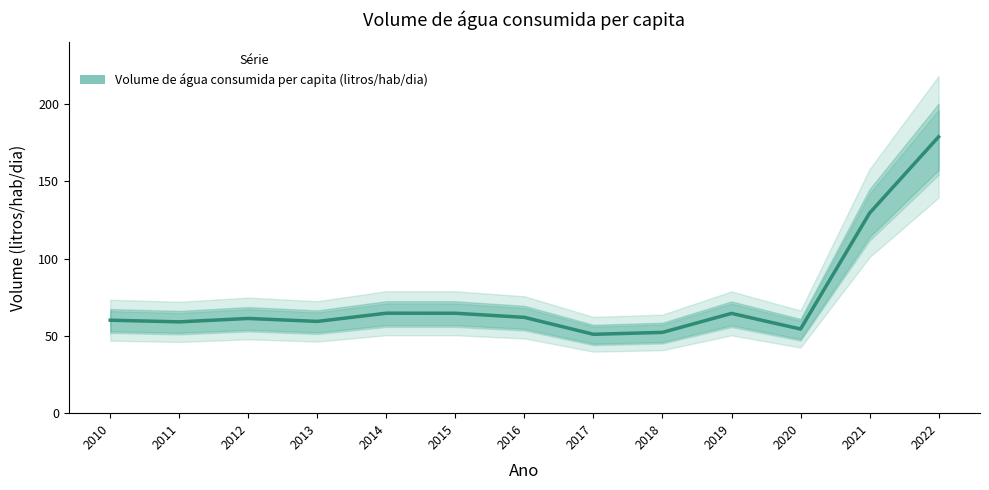

What is the change in value from 2019 to 2021?

+64.8